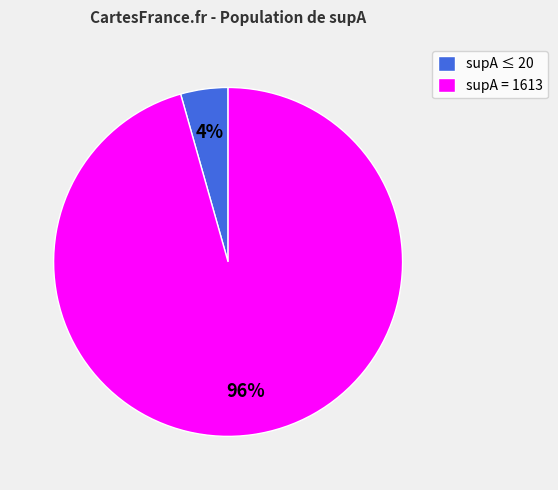

Which has a higher value, supA ≤ 20 or supA = 1613?

supA = 1613